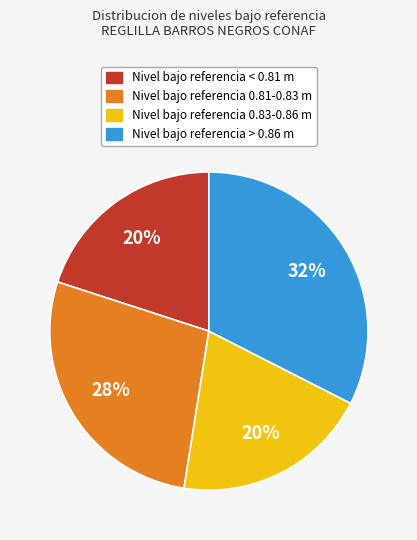

True or false: Nivel bajo referencia < 0.81 m accounts for 8% of the total.

False